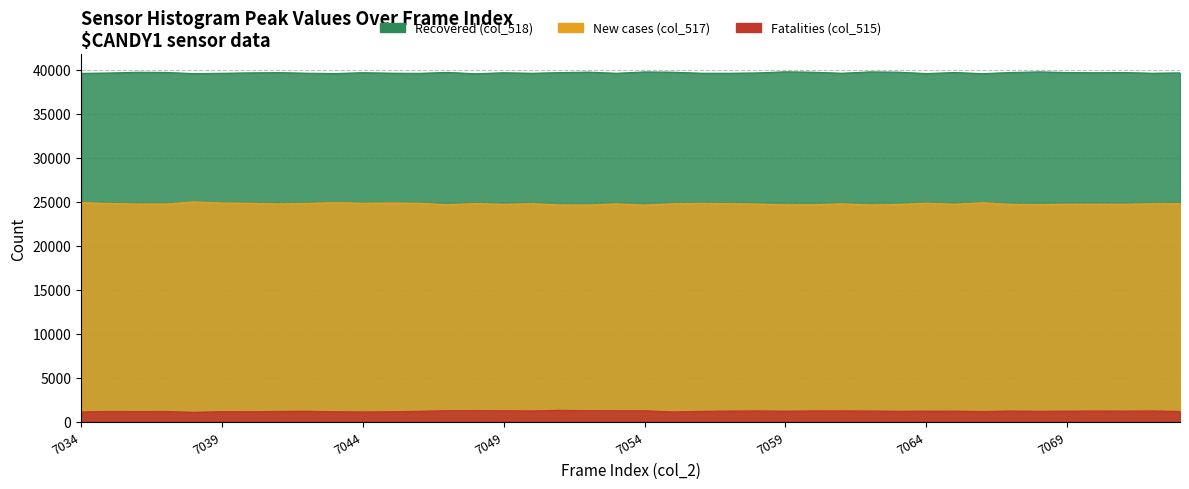

True or false: col_518 and col_515 cross at least once.

False